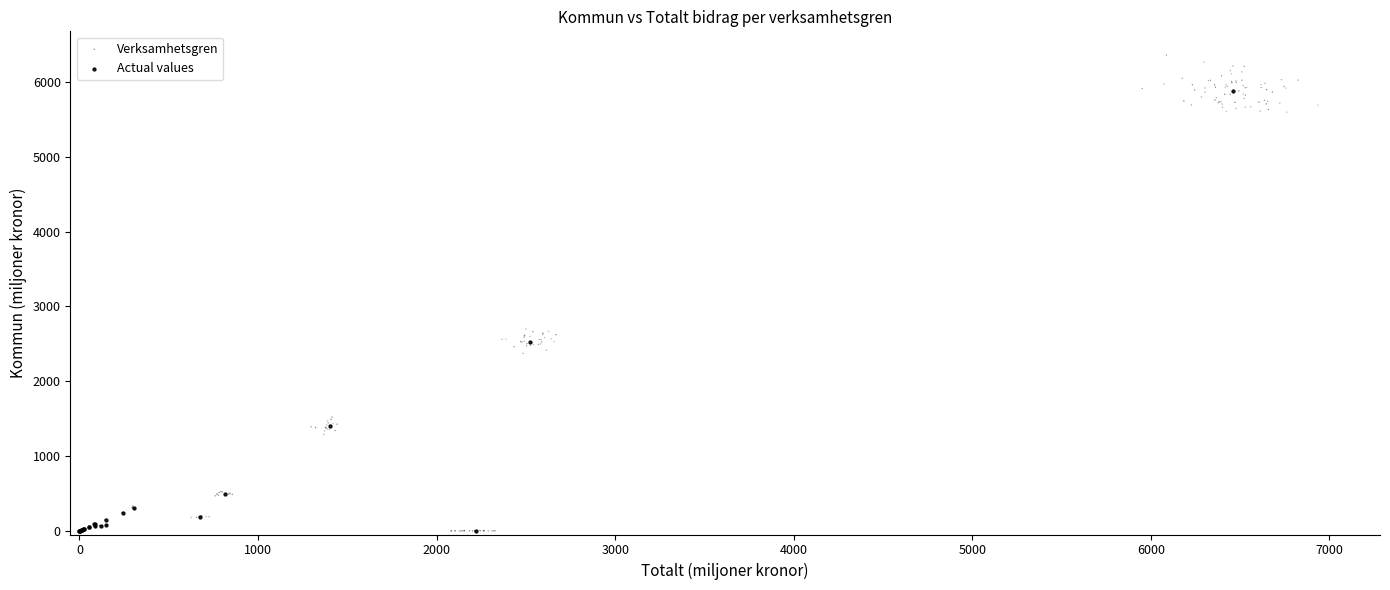

Which series has the largest Y range (max minus min)?

Verksamhetsgren